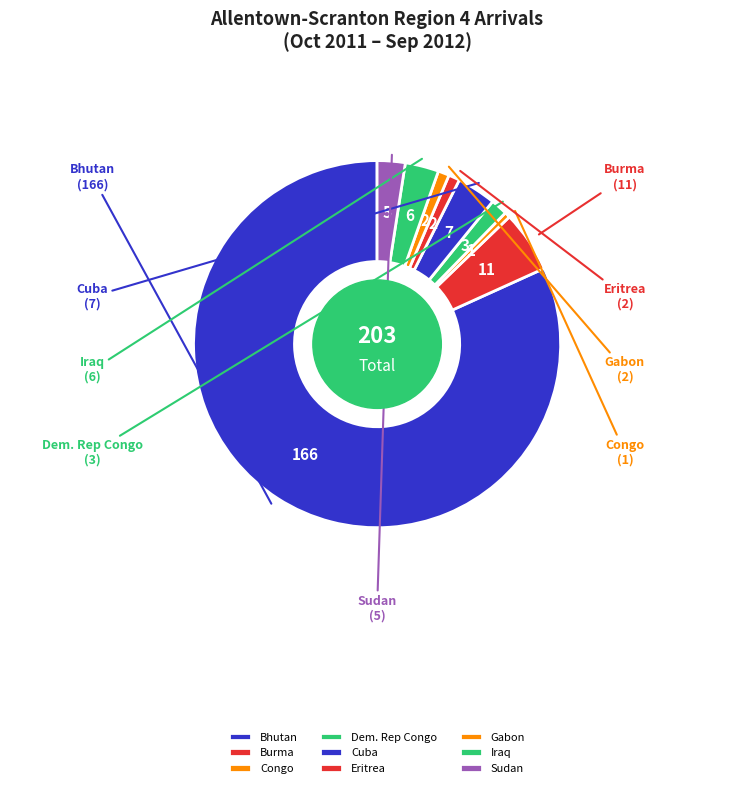

How many slices are in this pie chart?

9